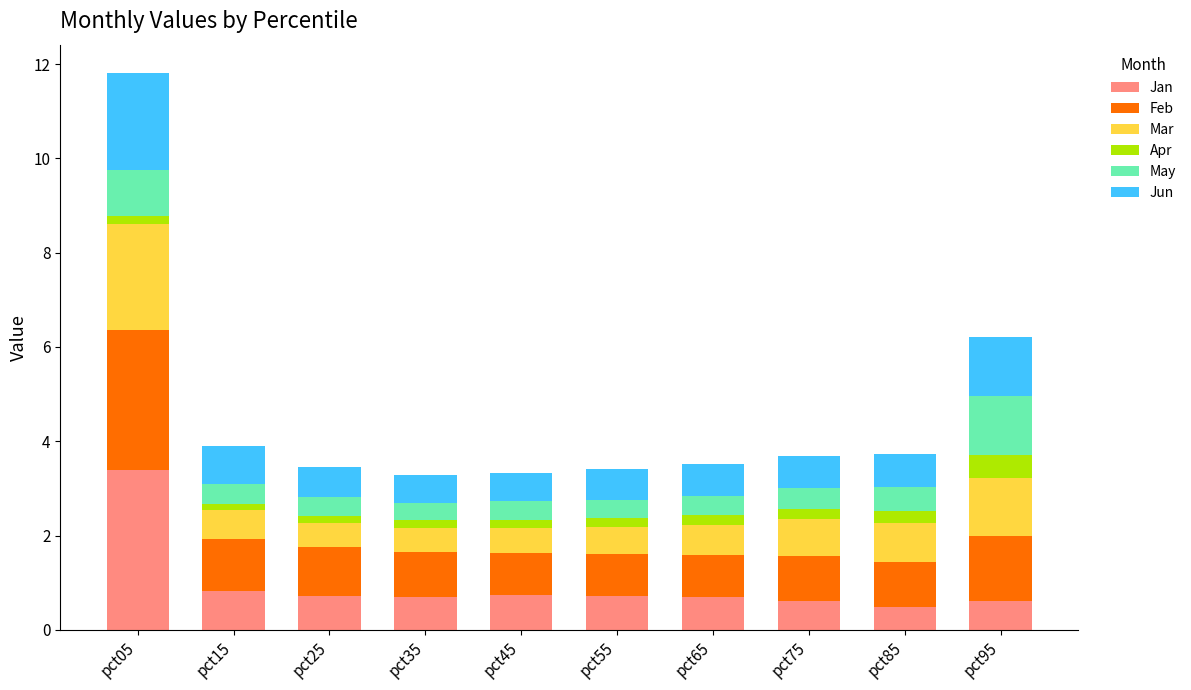

At which label does Jan reach its peak?

pct05